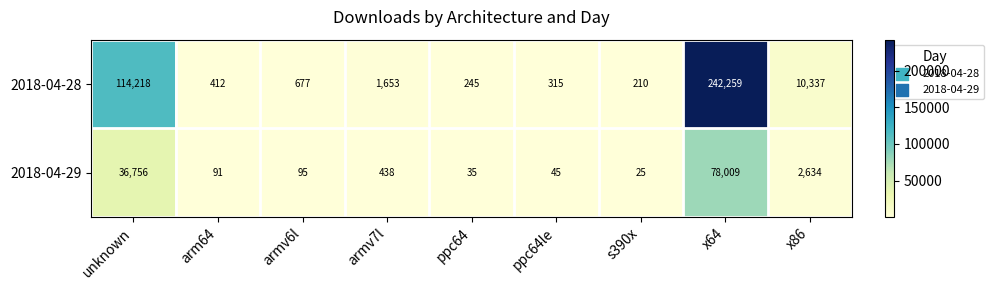

Which category has the lowest value in the 2018-04-29 series?

s390x